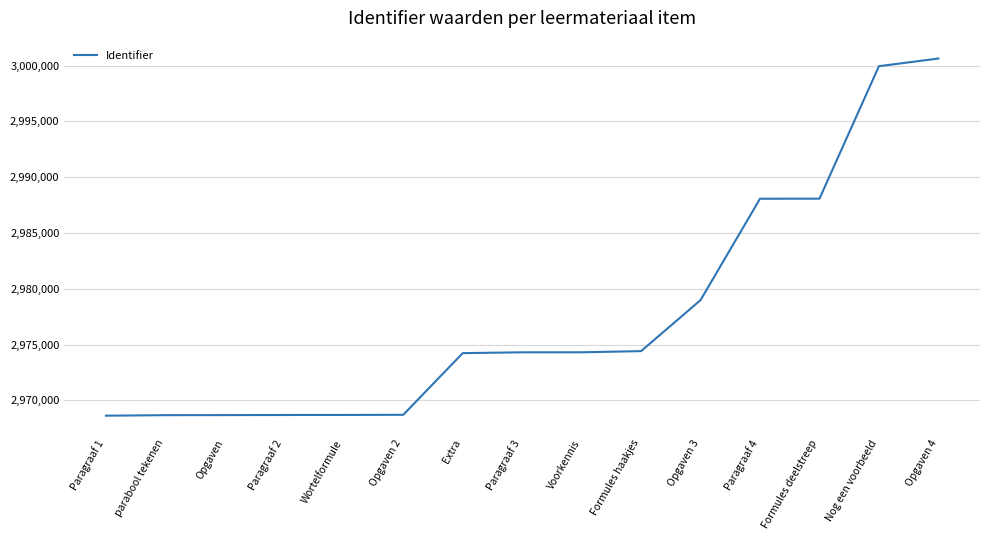

What is the maximum value shown in the chart?

3000637